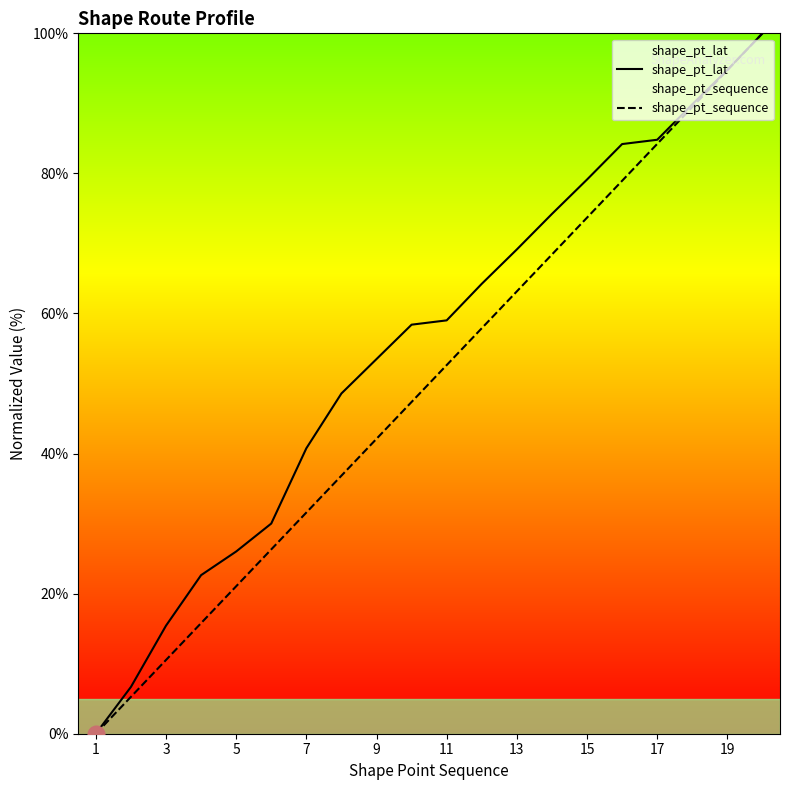

What is the sum of all shape_pt_lat values?

1101.4